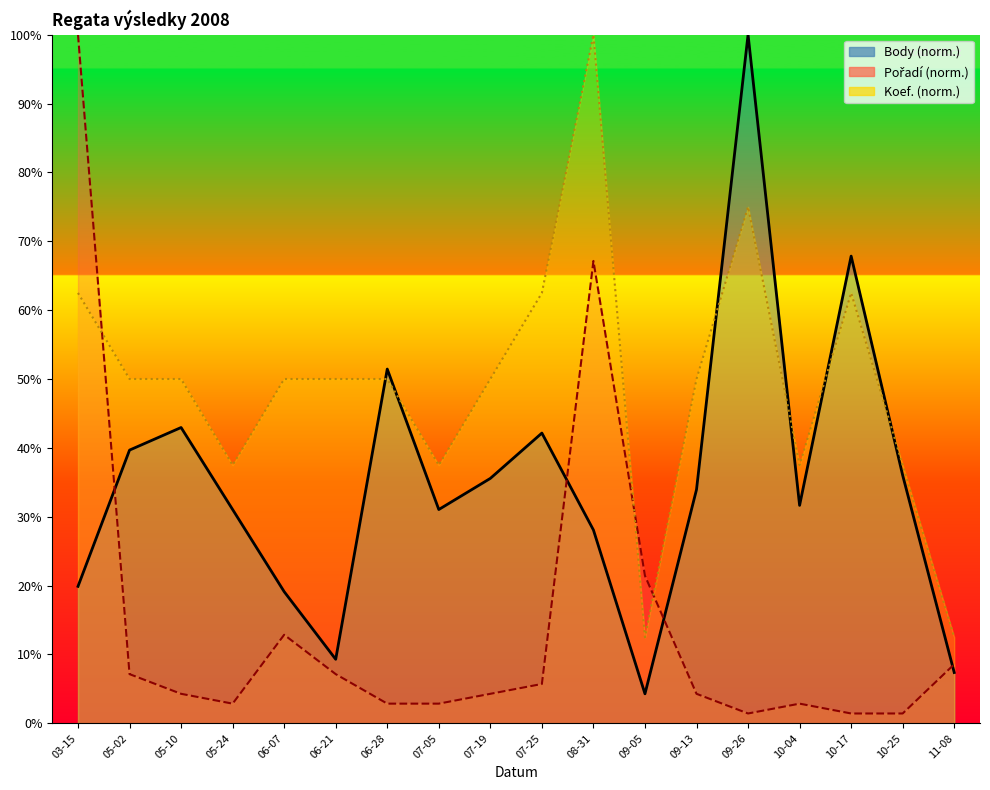

How many interior local peaks does the Pořadí series have?

3